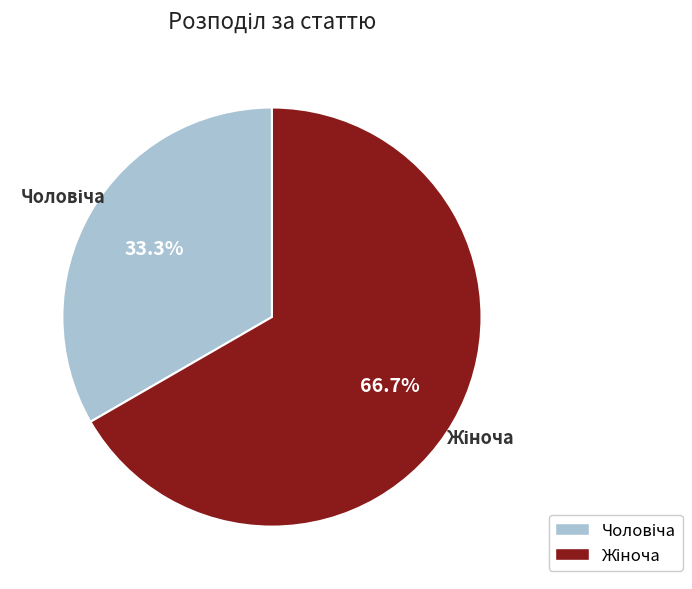

Is there a majority slice in this chart?

Yes